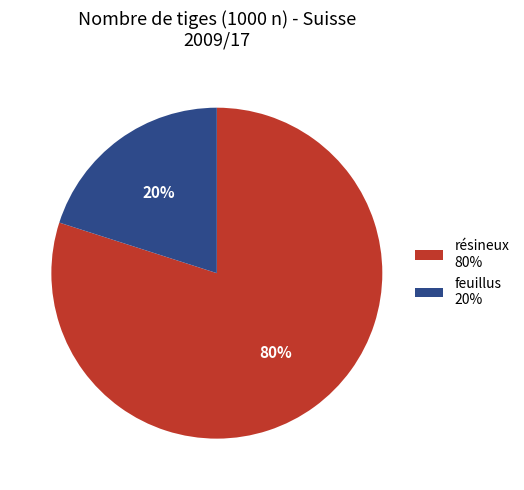

To the nearest percent, what is the difference between the largest and smallest slice percentages?

60%